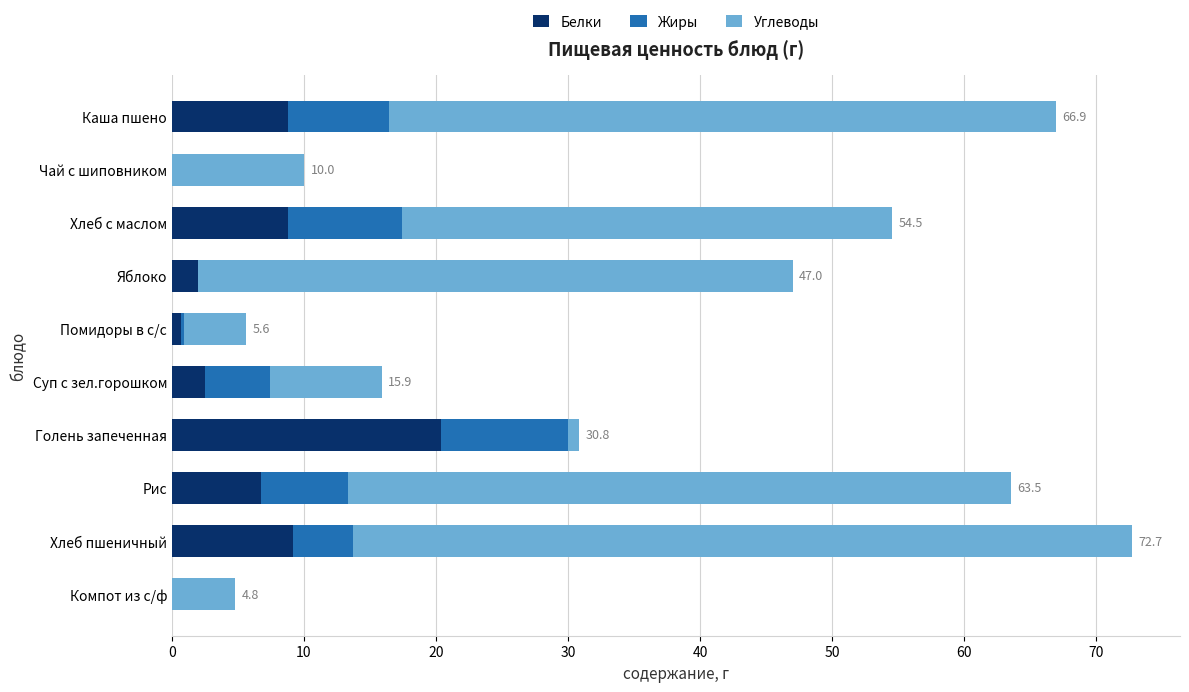

How many distinct data groups are displayed?

3